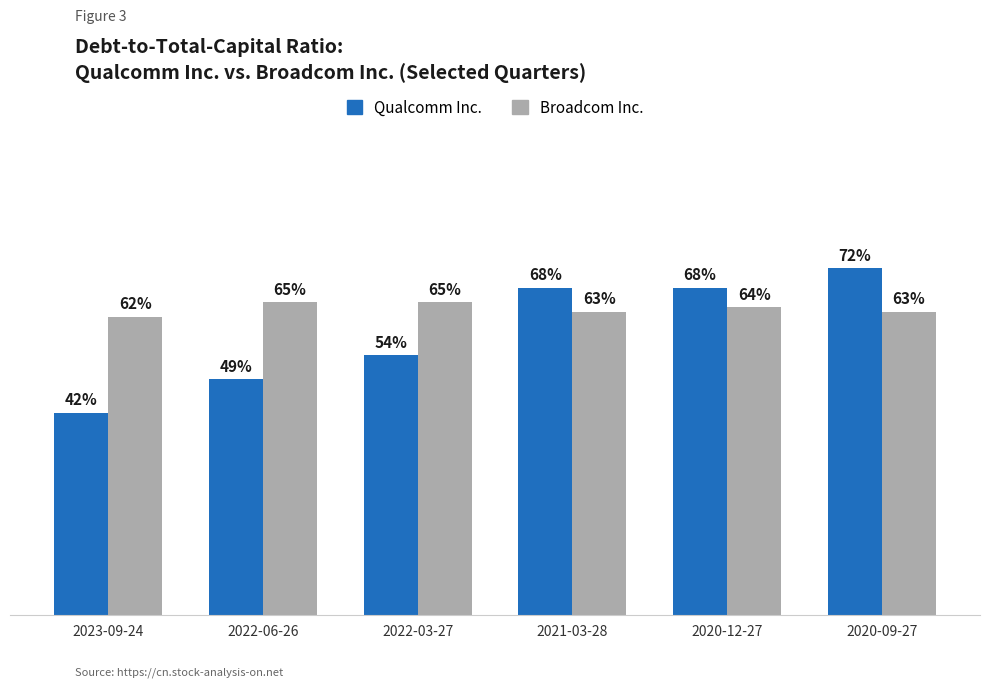

Read the Qualcomm Inc. value at 2022-06-26.

0.5